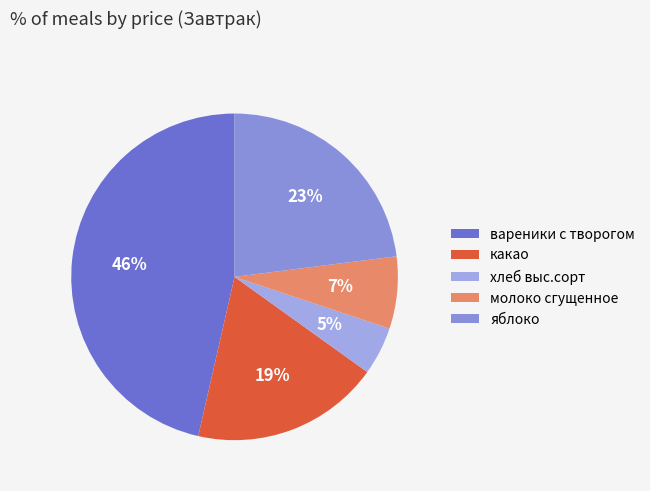

Is there any slice that represents more than half of the pie?

No